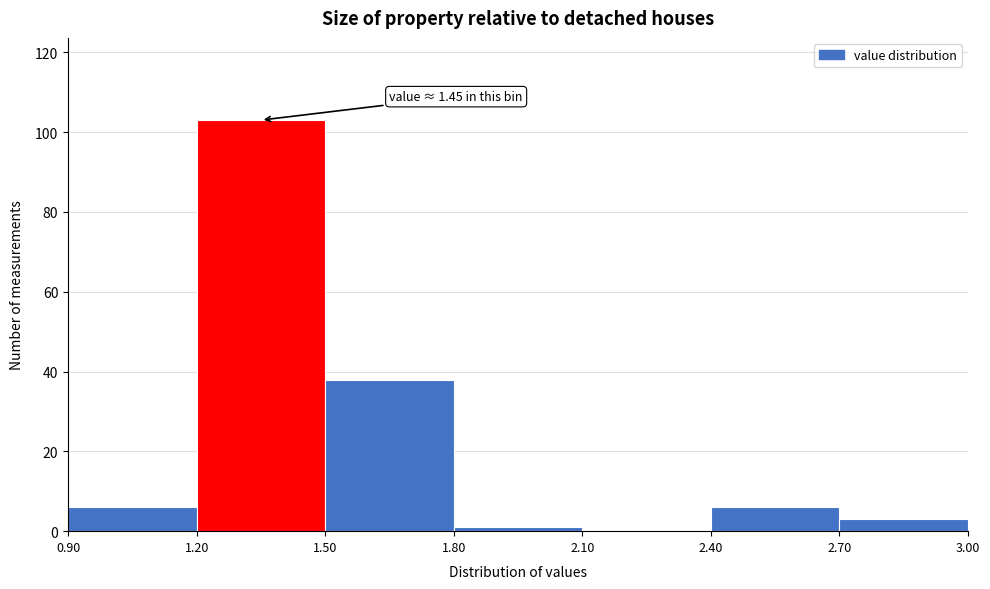

Which range on the x-axis has the tallest bar?

1.20 to 1.50